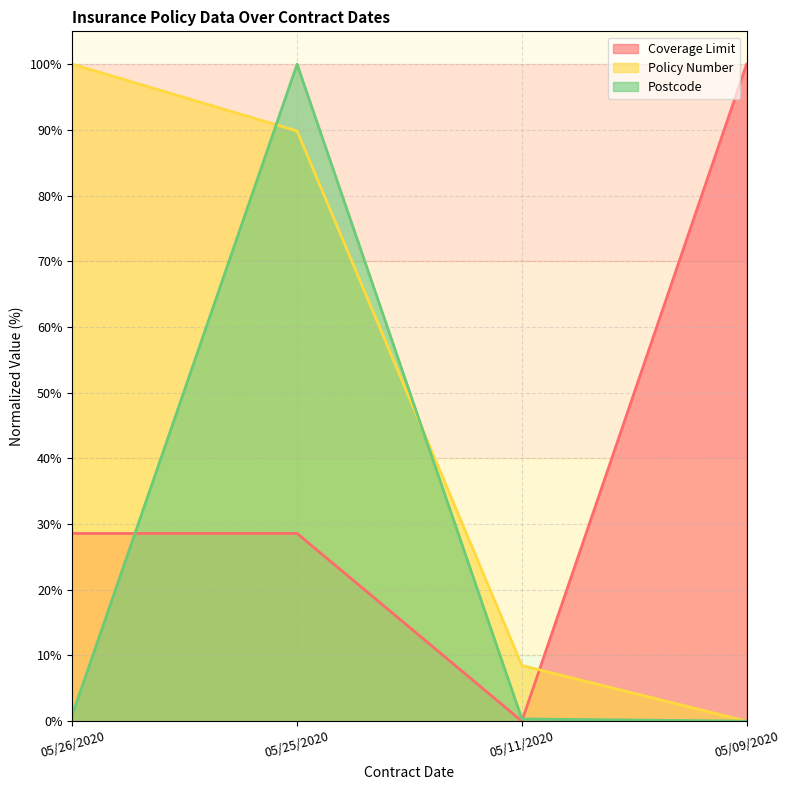

After their last crossing, which series has the higher values: Coverage Limit or Postcode?

Coverage Limit